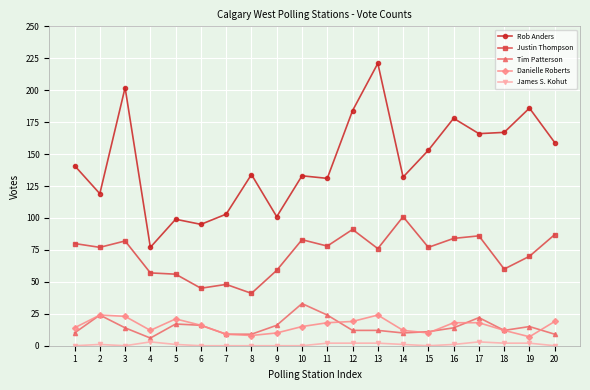

Which series has the widest spread of values?

Rob Anders